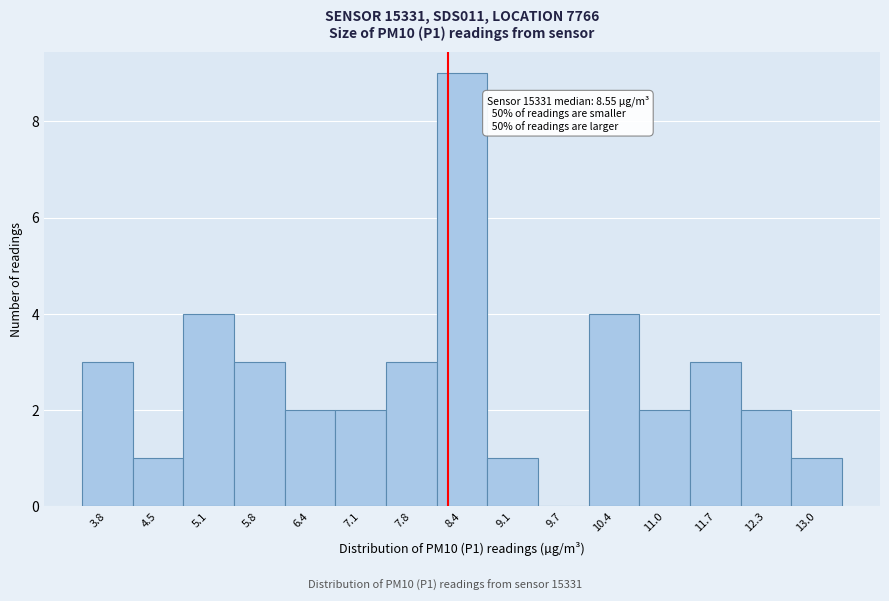

Reading right to left, extract all data points from this chart.

13.0=1	12.3=2	11.7=3	11.0=2	10.4=4	9.7=0	9.1=1	8.4=9	7.8=3	7.1=2	6.4=2	5.8=3	5.1=4	4.5=1	3.8=3